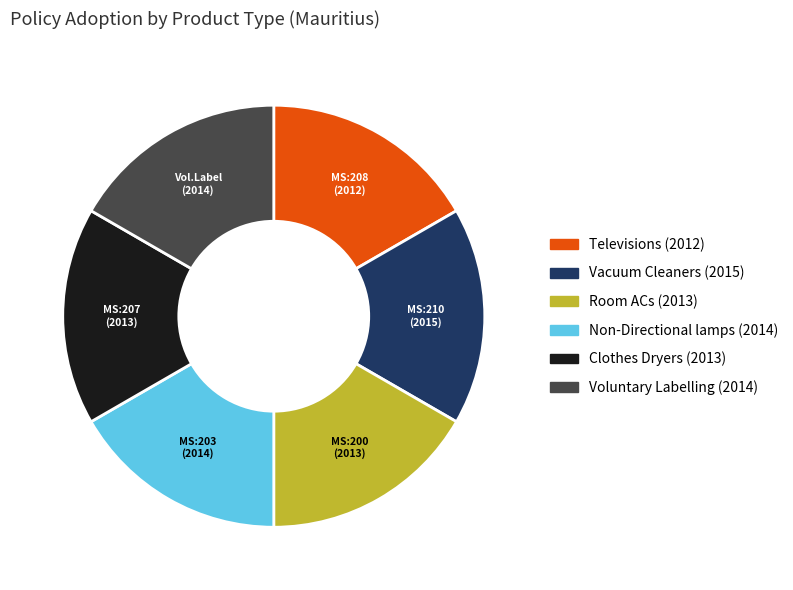

Combined, do Vacuum Cleaners (2015) and Voluntary Labelling (2014) account for over 50%?

No